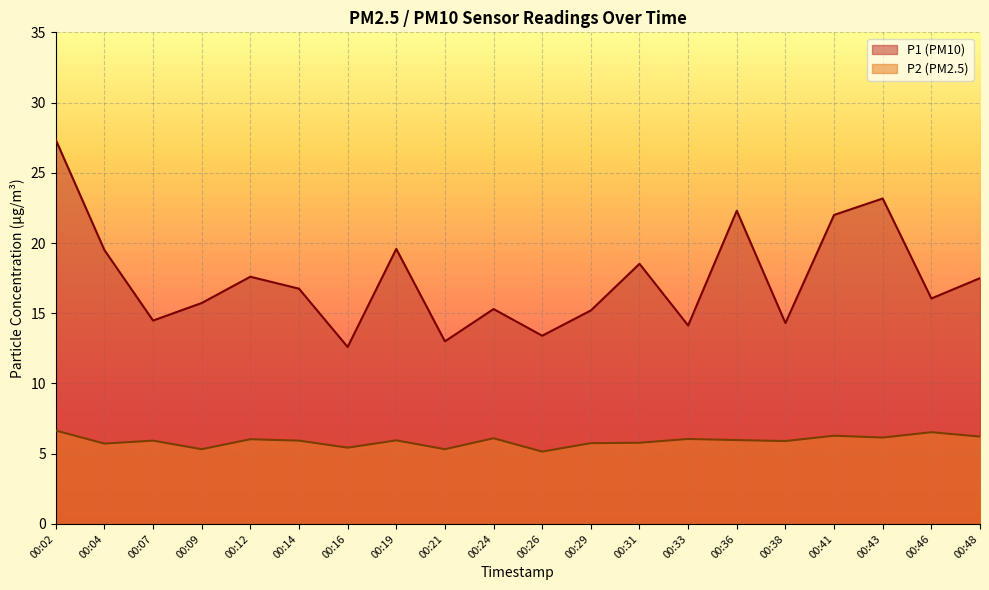

List the labels in order of P2 value, smallest first.

00:26, 00:09, 00:21, 00:16, 00:04, 00:29, 00:31, 00:38, 00:07, 00:14, 00:19, 00:36, 00:12, 00:33, 00:24, 00:43, 00:48, 00:41, 00:46, 00:02